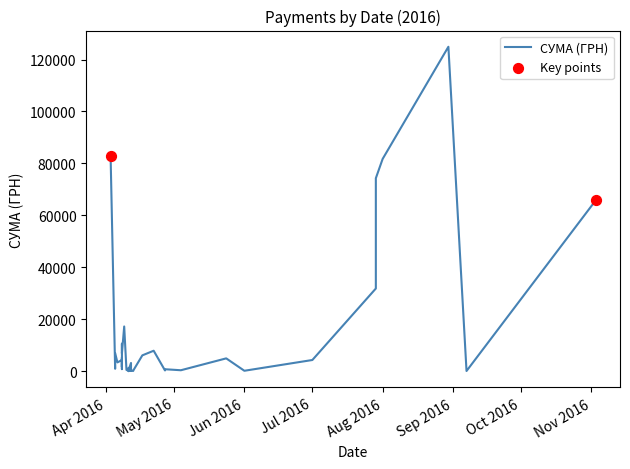

Between 03.04.2016 and 11.04.2016, which is larger?

03.04.2016